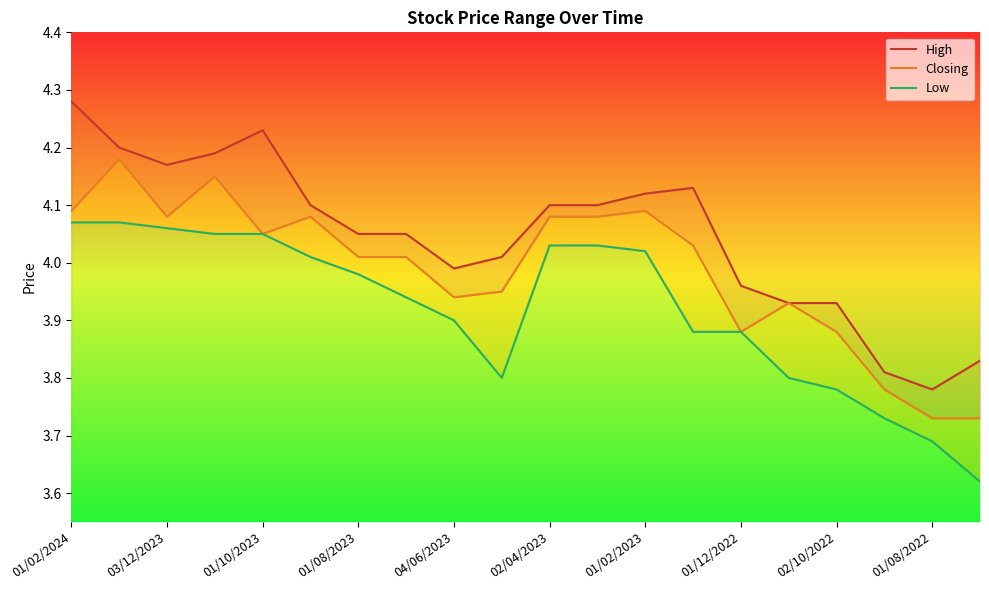

Is it true that Low equals 5.4 at 01/08/2022?

False